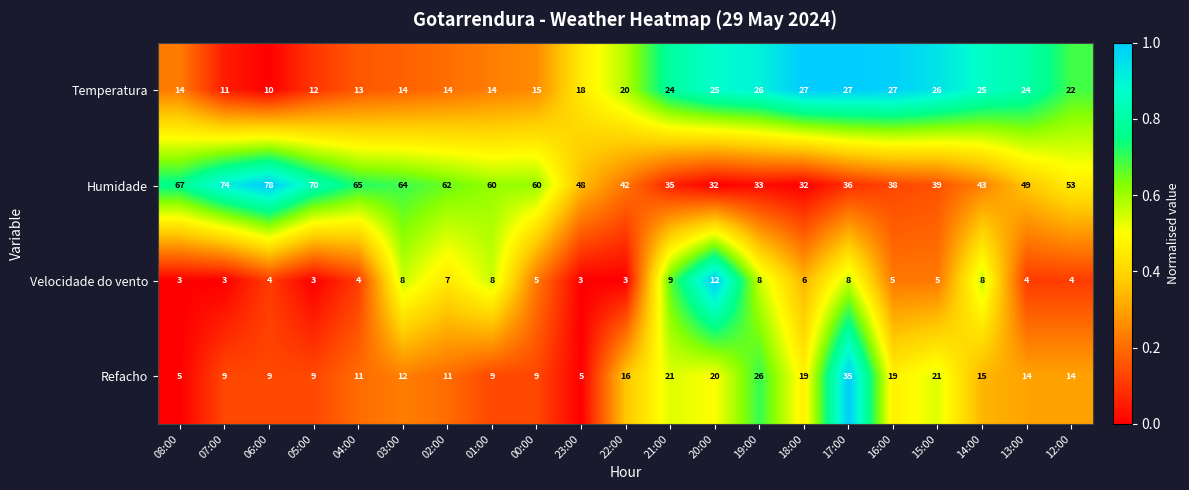

How many series are shown in this chart?

4